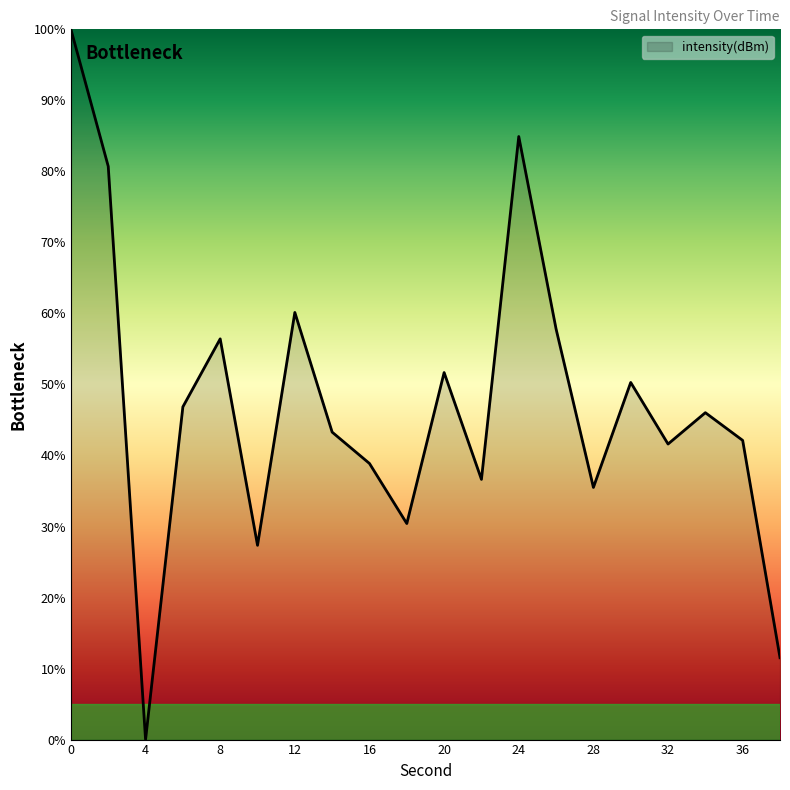

What is the greatest value displayed?

100.0